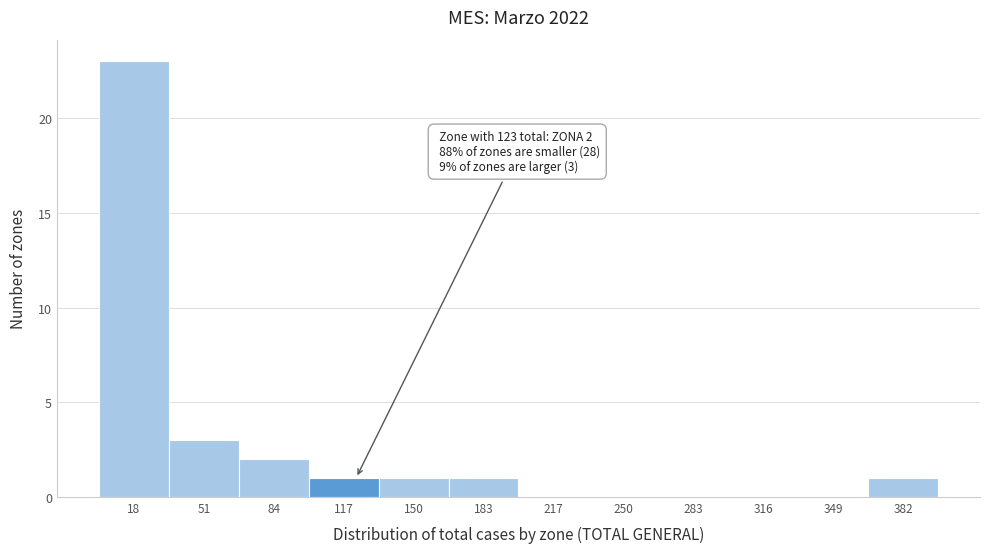

Over which range of the x-axis is the bar tallest?

0 to 35